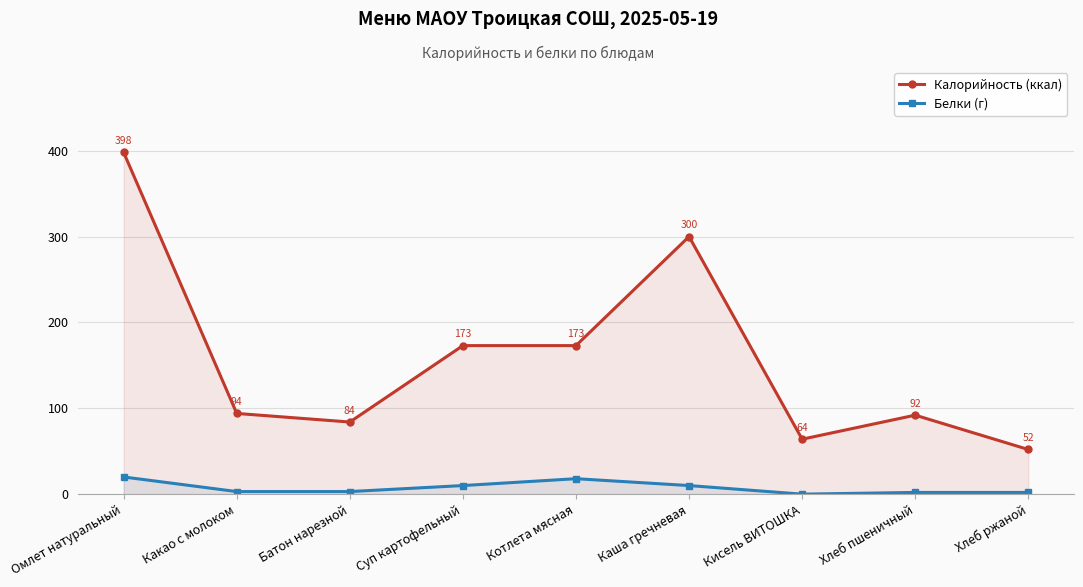

True or false: Калорийность (ккал) has a value of 84 at Батон нарезной.

True